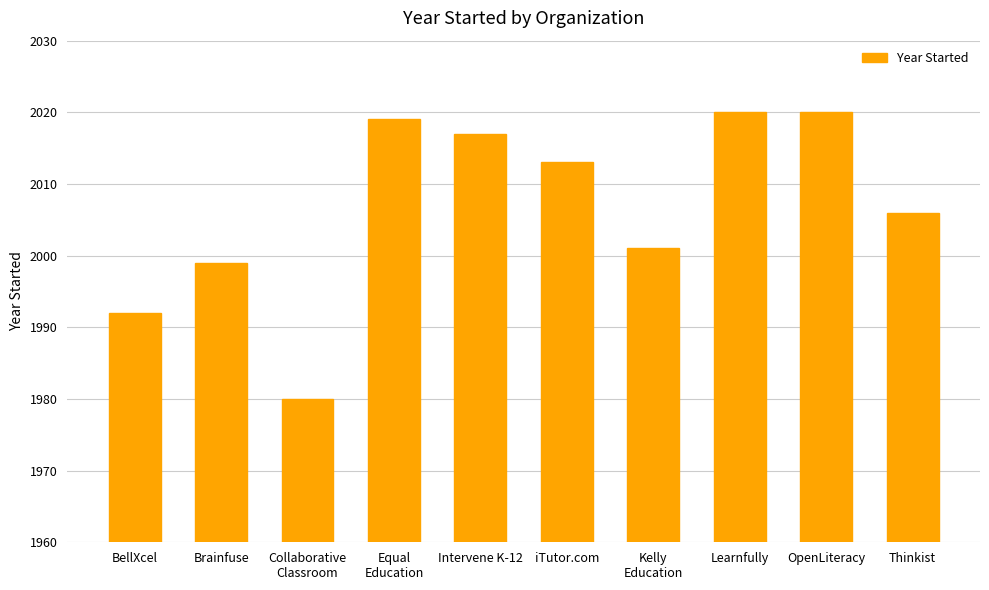

What value does the data have at BellXcel?

1992